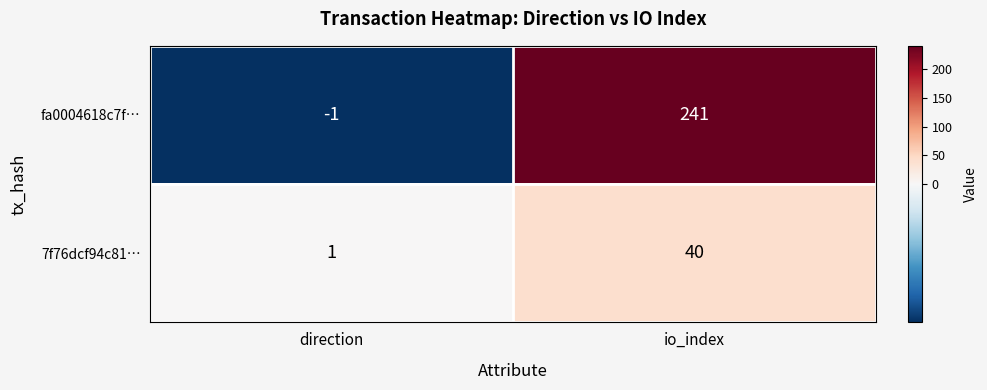

Rank the series by their maximum value, from lowest to highest.

7f76dcf94c81…, fa0004618c7f…